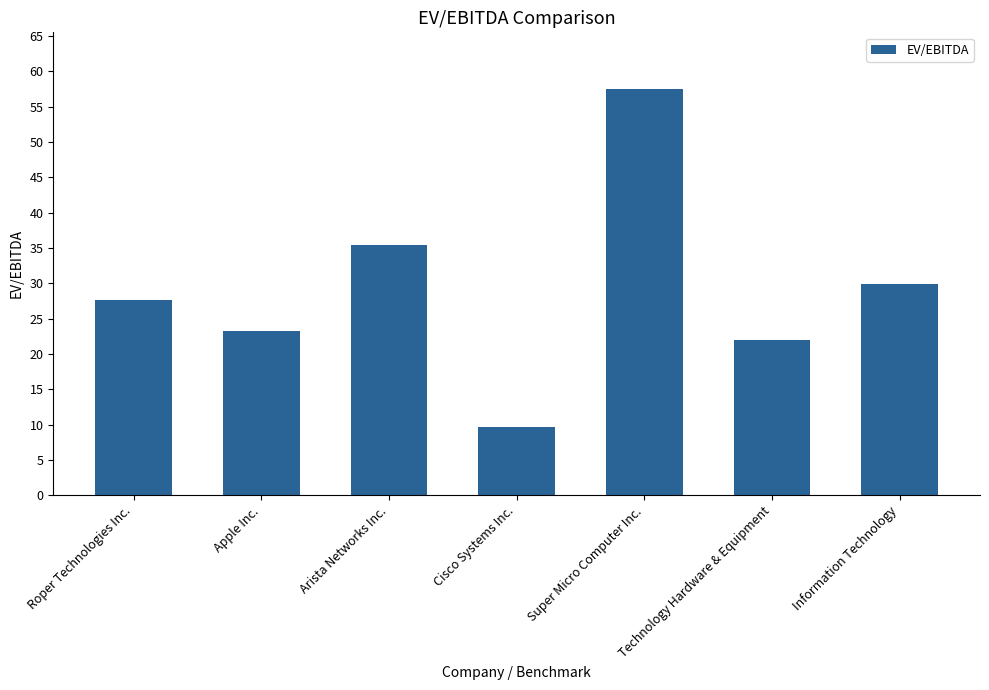

True or false: the data shows 23.2 at Apple Inc..

True